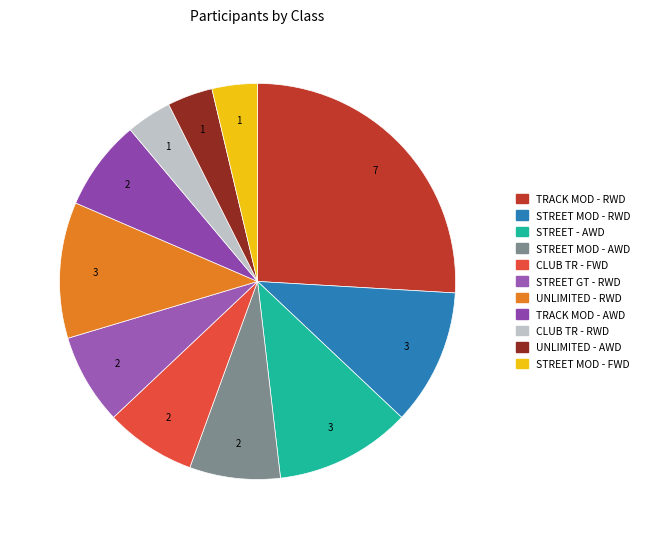

Is there a majority slice in this chart?

No